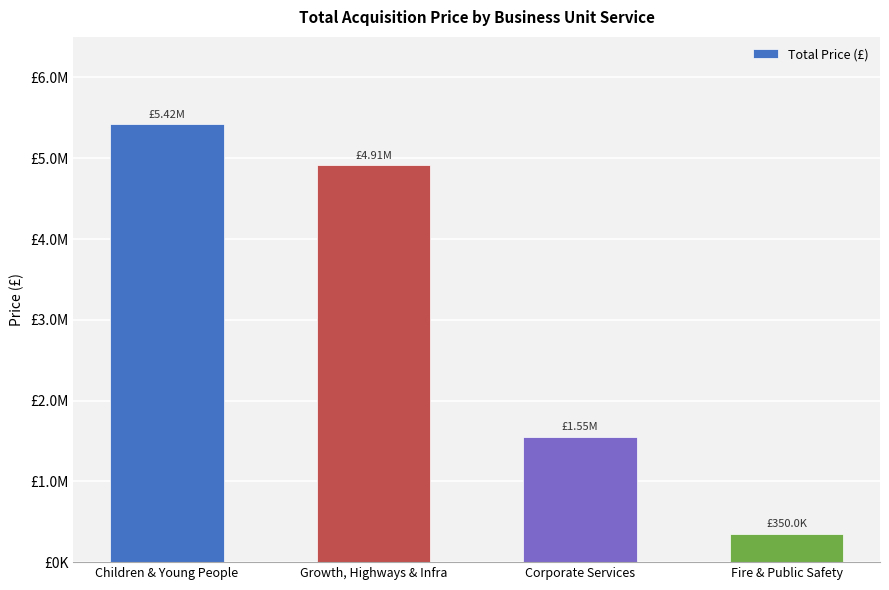

List the labels in order of value, largest first.

Children & Young People, Growth, Highways & Infra, Corporate Services, Fire & Public Safety